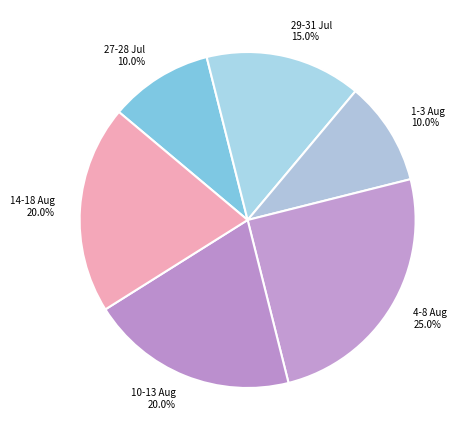

Approximately how many times larger is the value at 14-18 Aug compared to 29-31 Jul?

1.3